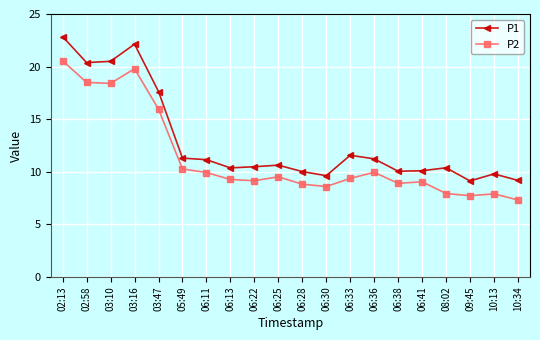

The P1 series shows 11.6 at 06:33. True or false?

True